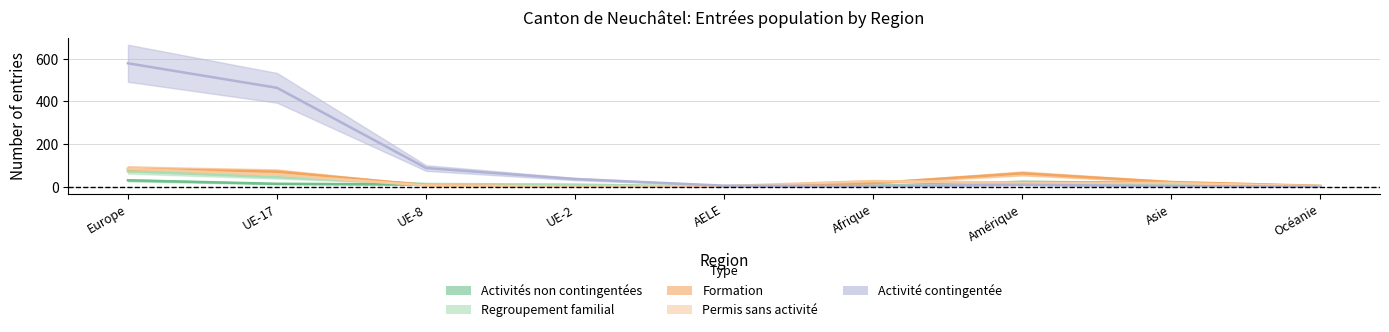

What is the greatest value displayed?

579.0